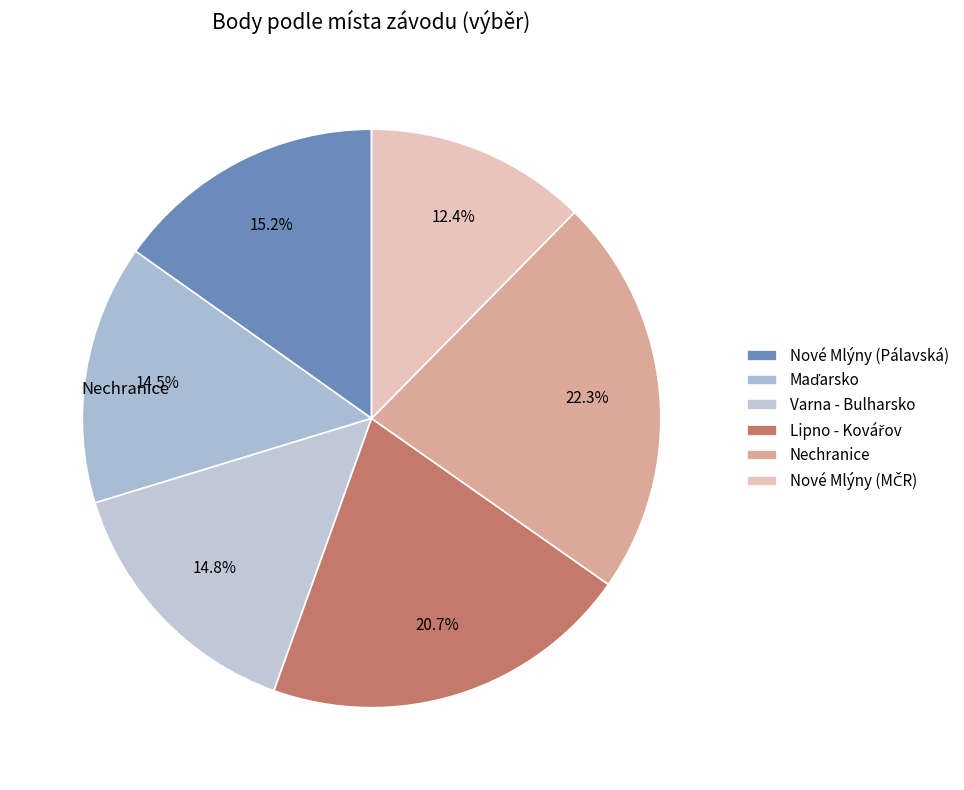

Count the number of slices in the pie.

6